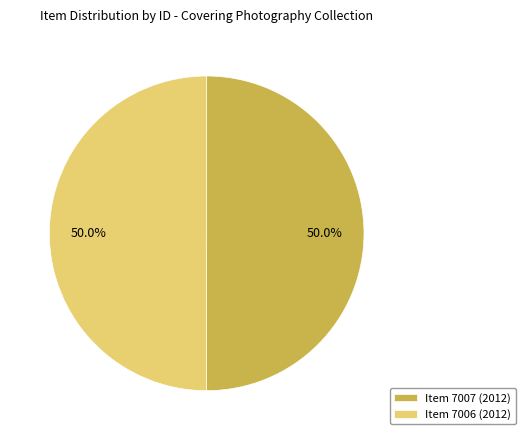

Approximately how many times larger is the value at Item 7006 (2012) compared to Item 7007 (2012)?

1.0